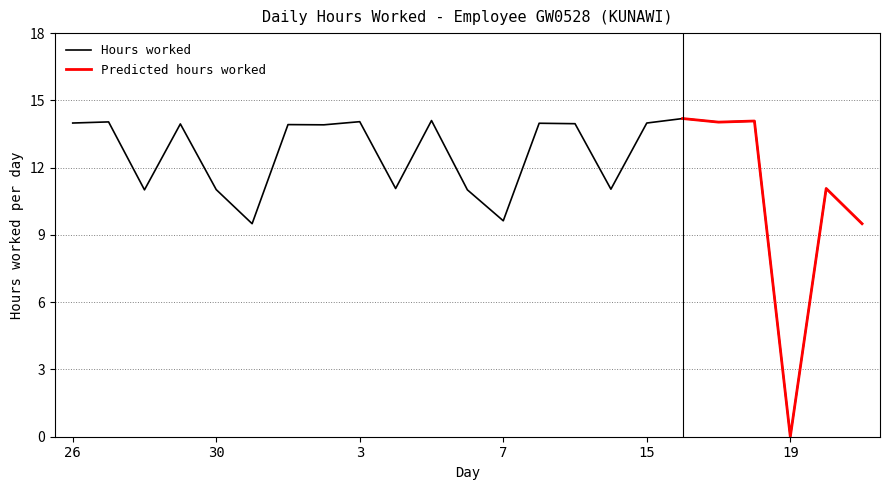

What is the difference between the maximum and minimum values?

14.2